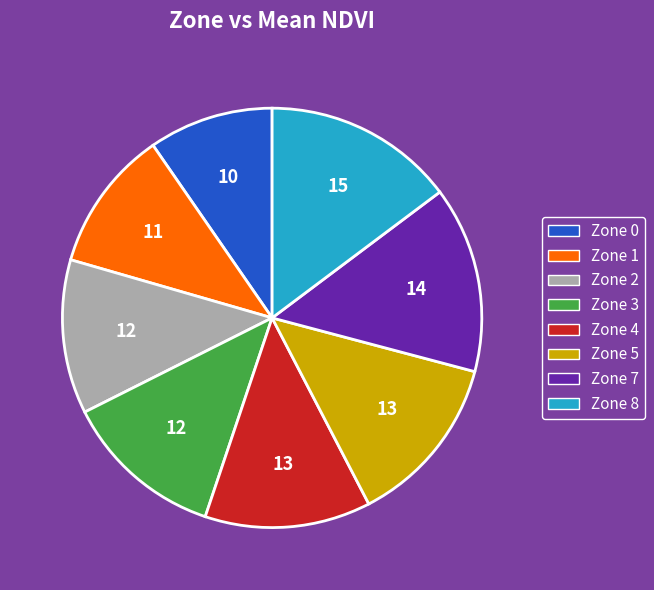

Is Zone 5 the majority of the pie?

No